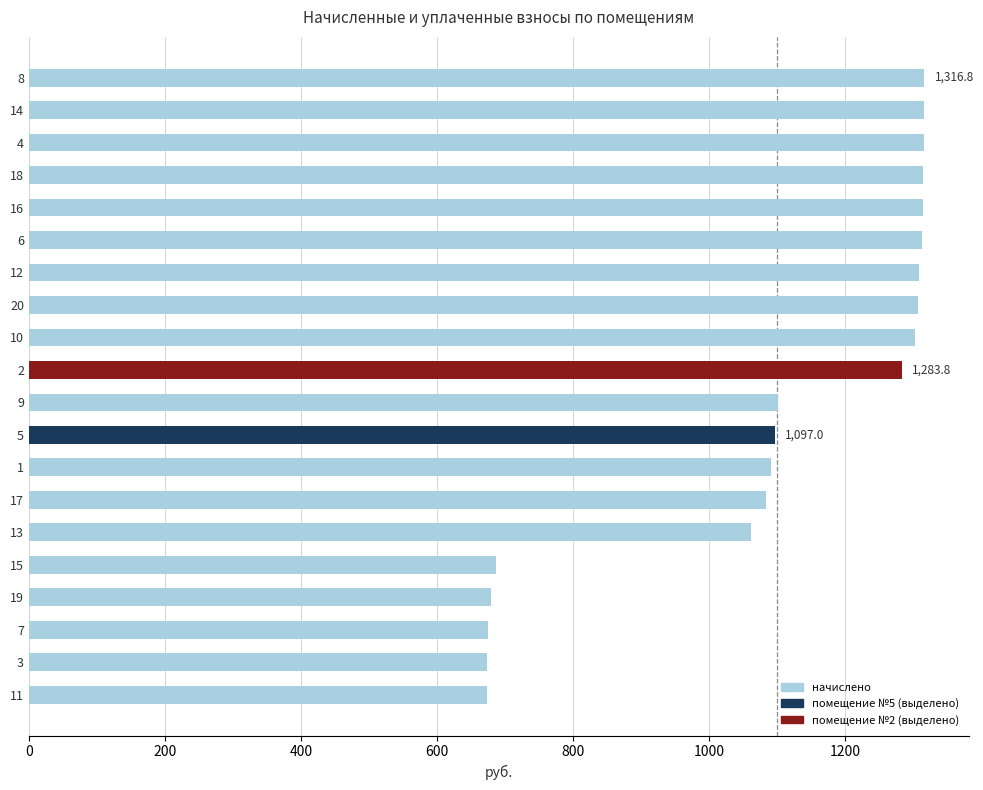

What is the value of the 1st bar from the top?

1316.8